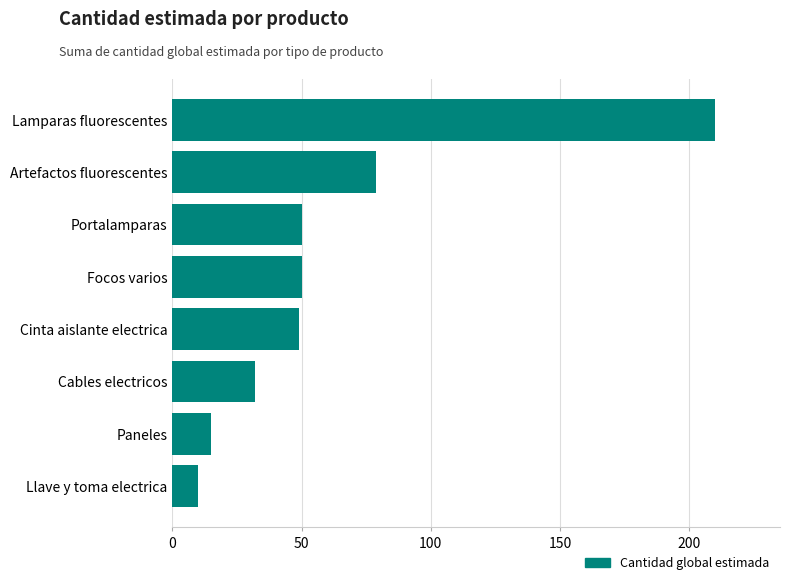

What is the difference between the maximum and minimum values?

200